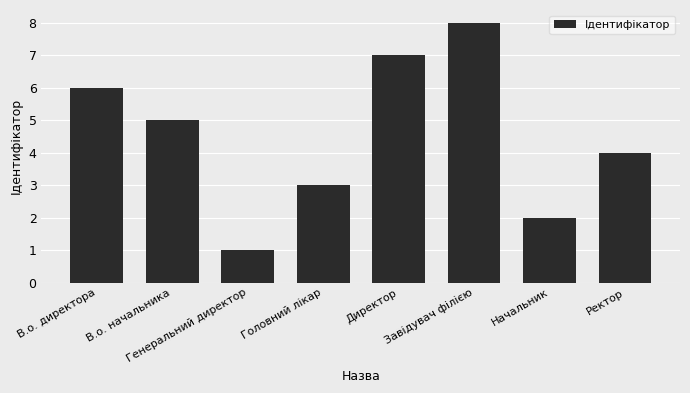

Reading right to left, what are all the values shown in this chart?

4	2	8	7	3	1	5	6